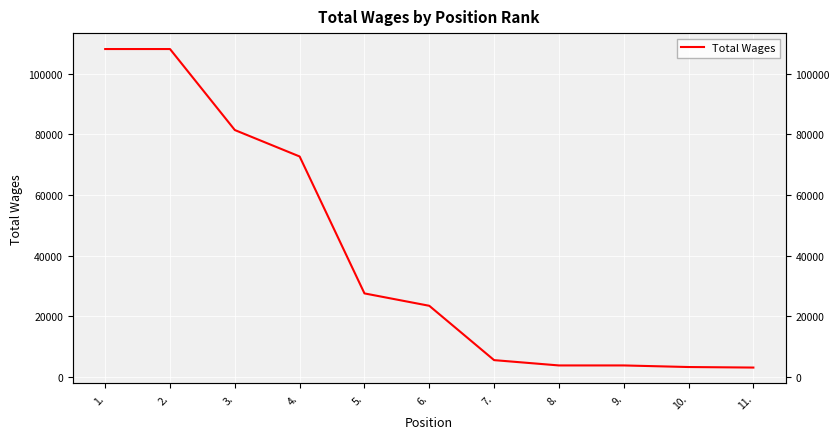

Is it true that the value at 10. is 4784?

False